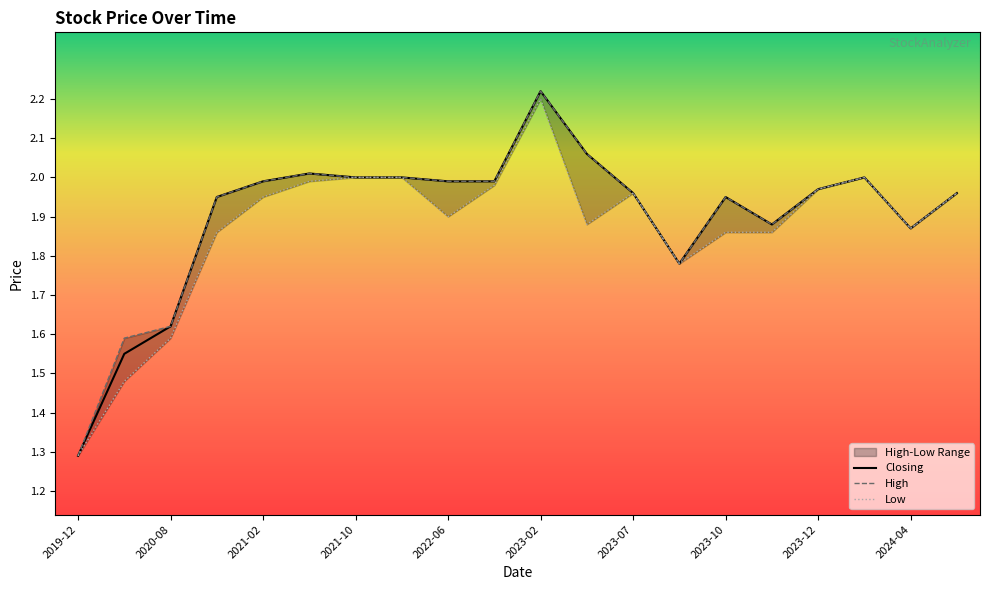

At how many categories does at least one series exceed 1?

20